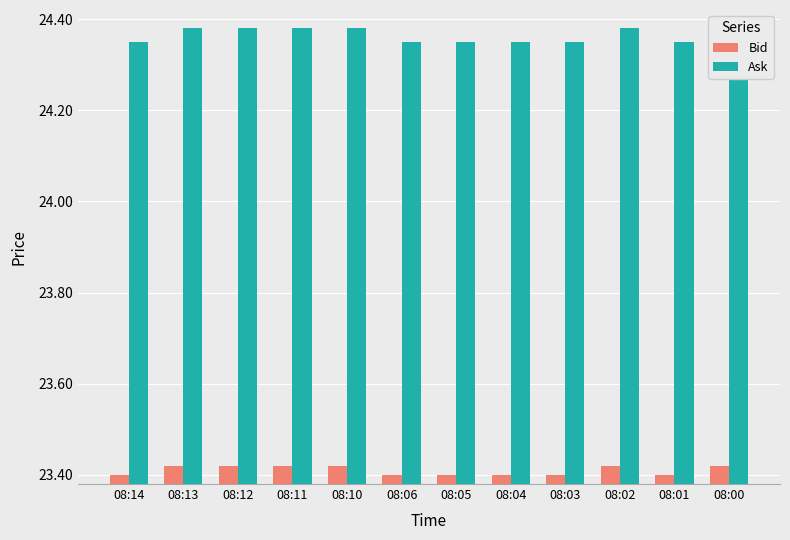

What are all the series names shown in the legend?

Bid, Ask